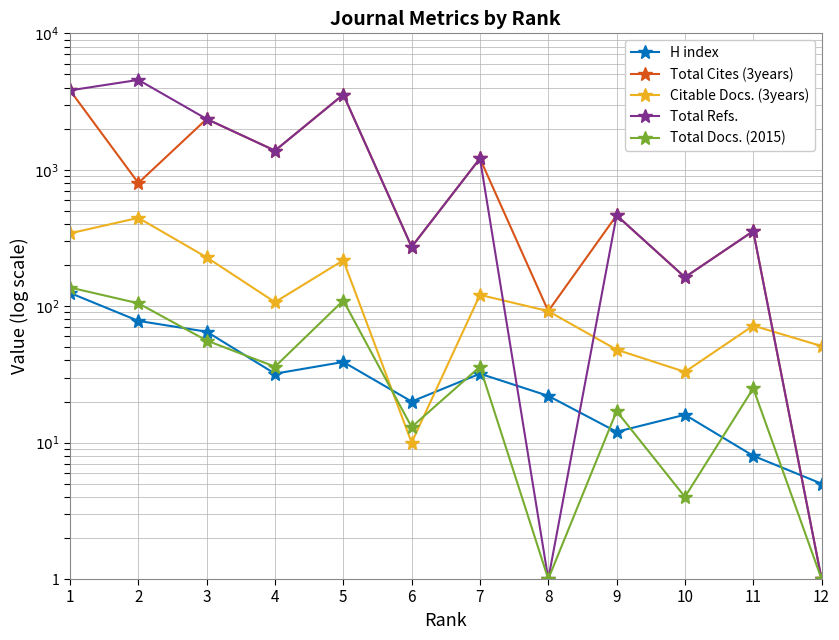

The value of Total Refs. at 9 is 463. True or false?

True